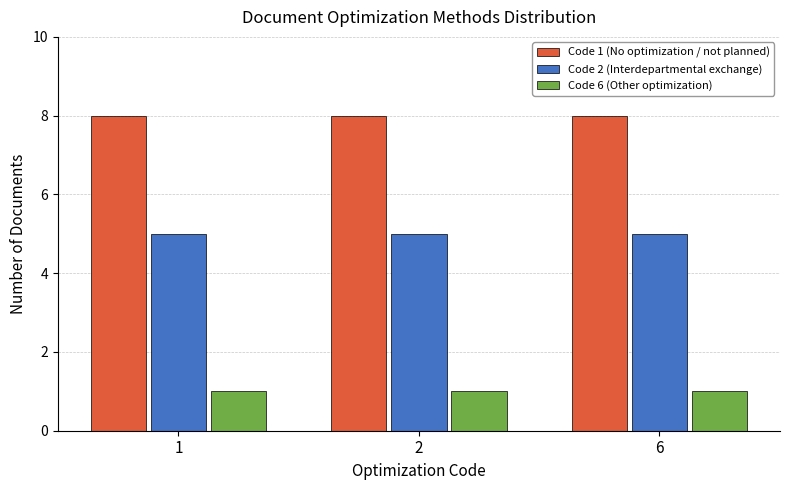

What is the total value across all series at 6?

14